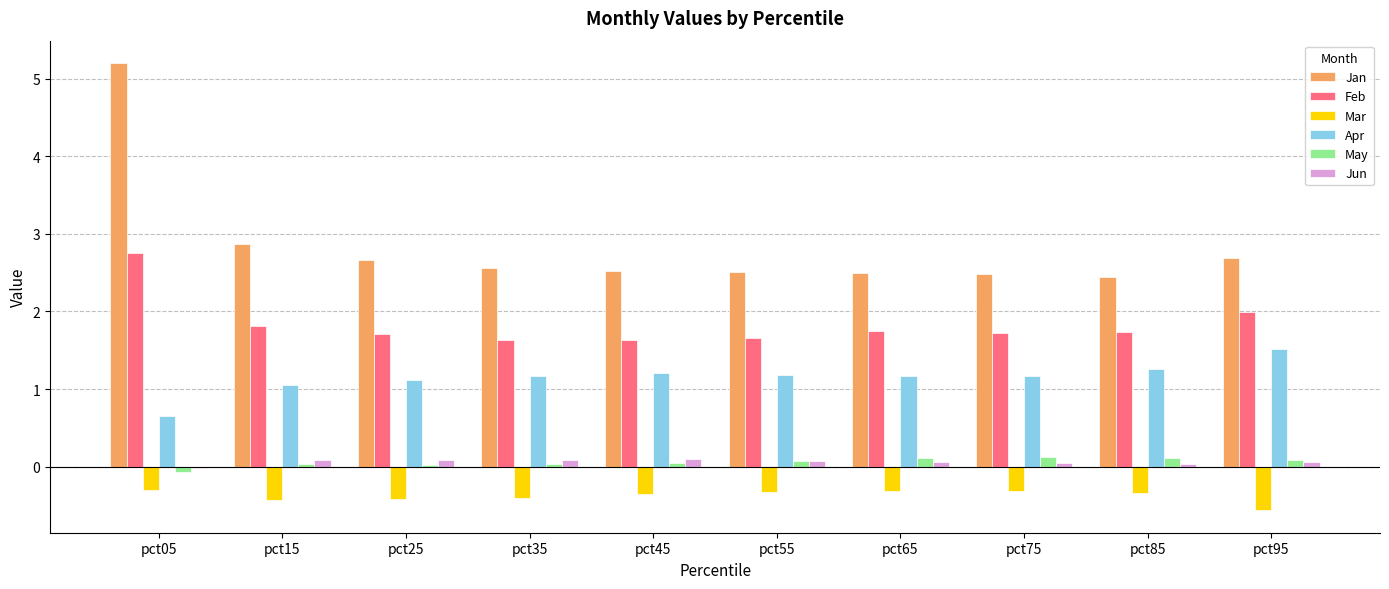

At which category does the chart reach its peak across all series?

pct05